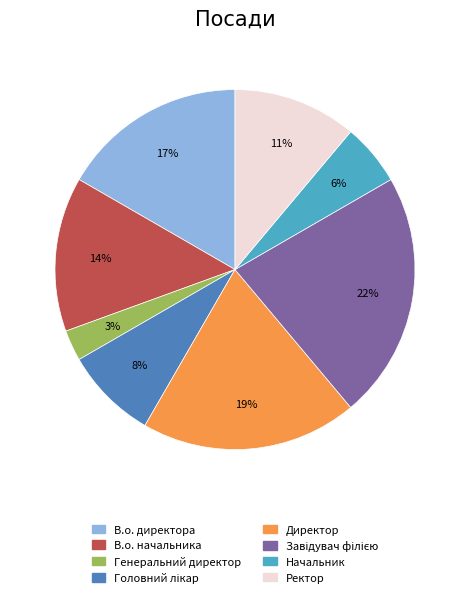

Does any single category account for the majority?

No